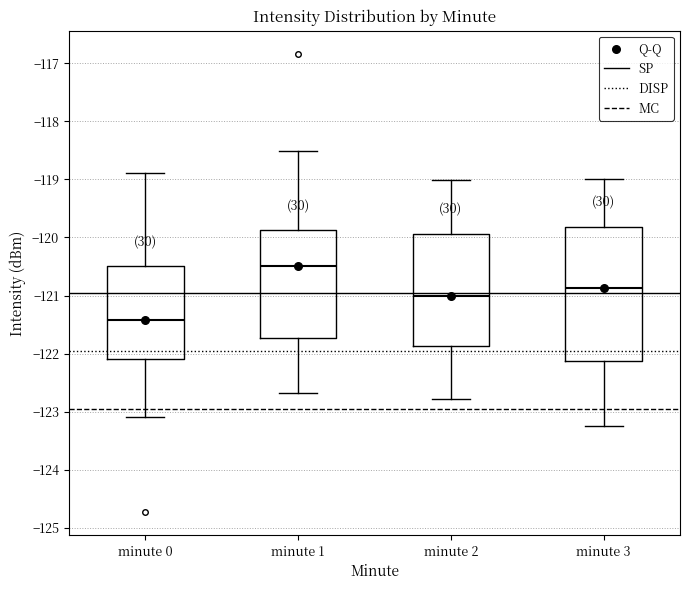

Reading left to right, read every box against the y-axis: the position of its median line, the range the box covers, and the ends of its whiskers. The values are not printed on the chart, so give them approximately, as read against the axis.

minute 0: median -121.4, box -122.1 to -120.5, whiskers -123.1 to -118.9
minute 1: median -120.5, box -121.7 to -119.9, whiskers -122.7 to -118.5
minute 2: median -121.0, box -121.9 to -119.9, whiskers -122.8 to -119.0
minute 3: median -120.9, box -122.1 to -119.8, whiskers -123.2 to -119.0